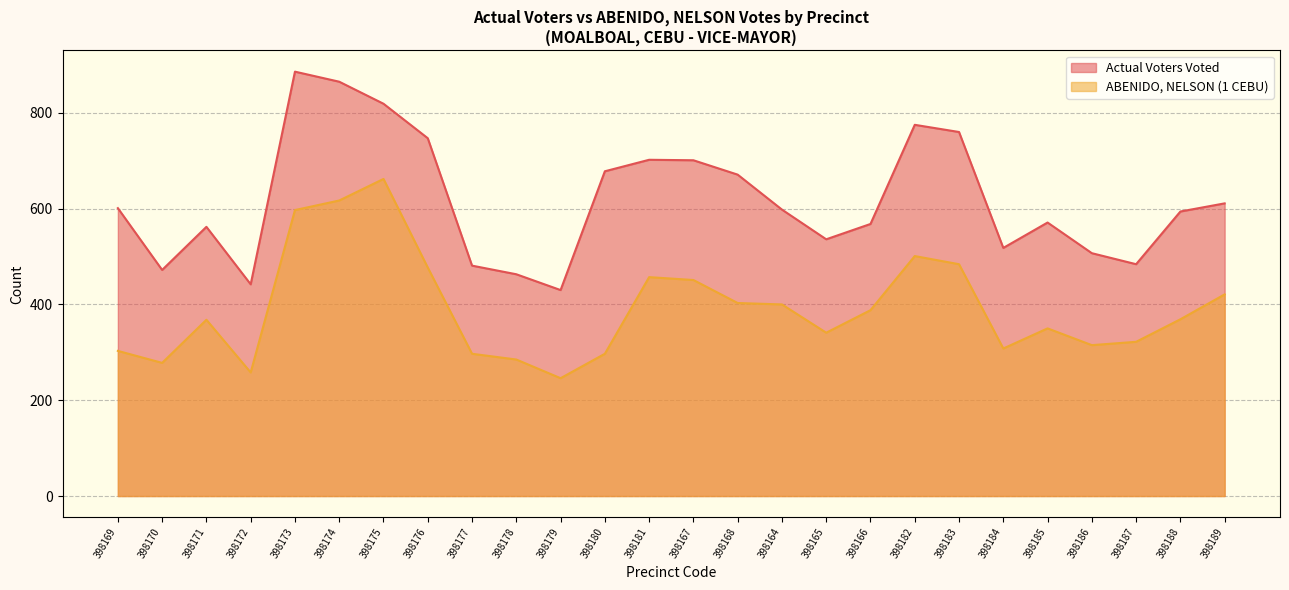

Which has a higher value, 398188 or 398183?

398183